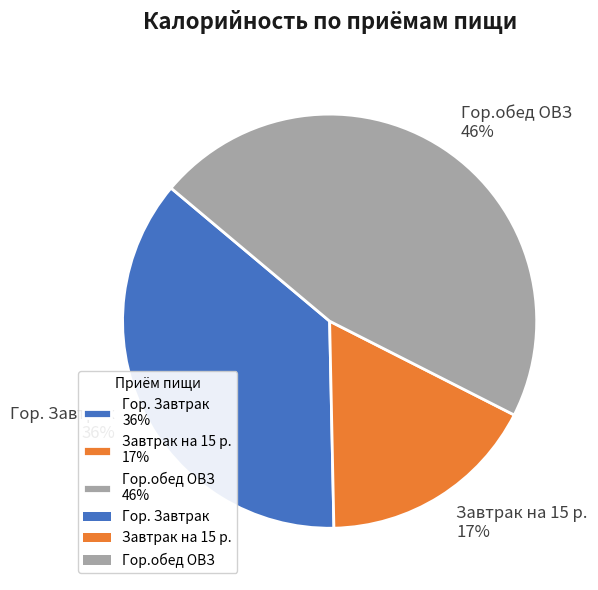

To the nearest percent, what percentage of the pie is Гор. Завтрак?

36%